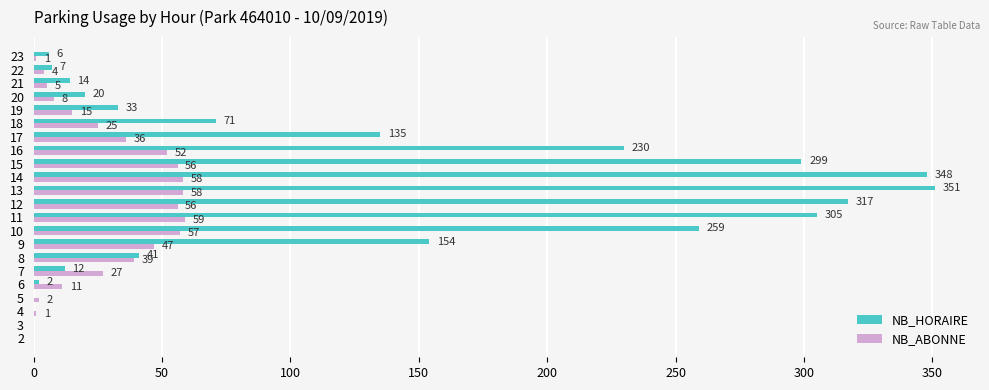

What is the greatest value displayed?

351